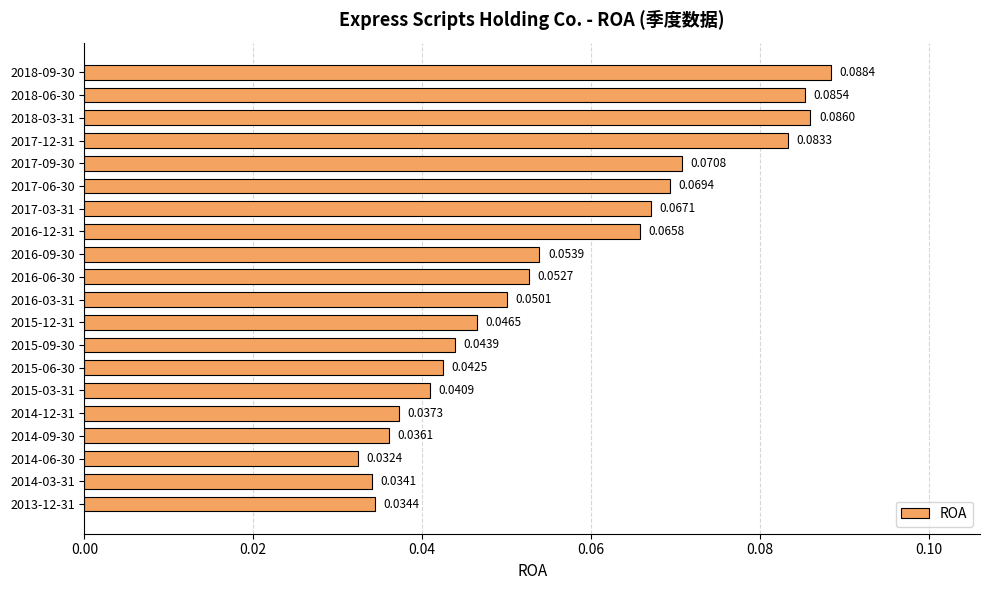

Count the values in the range 0 to 1.

20